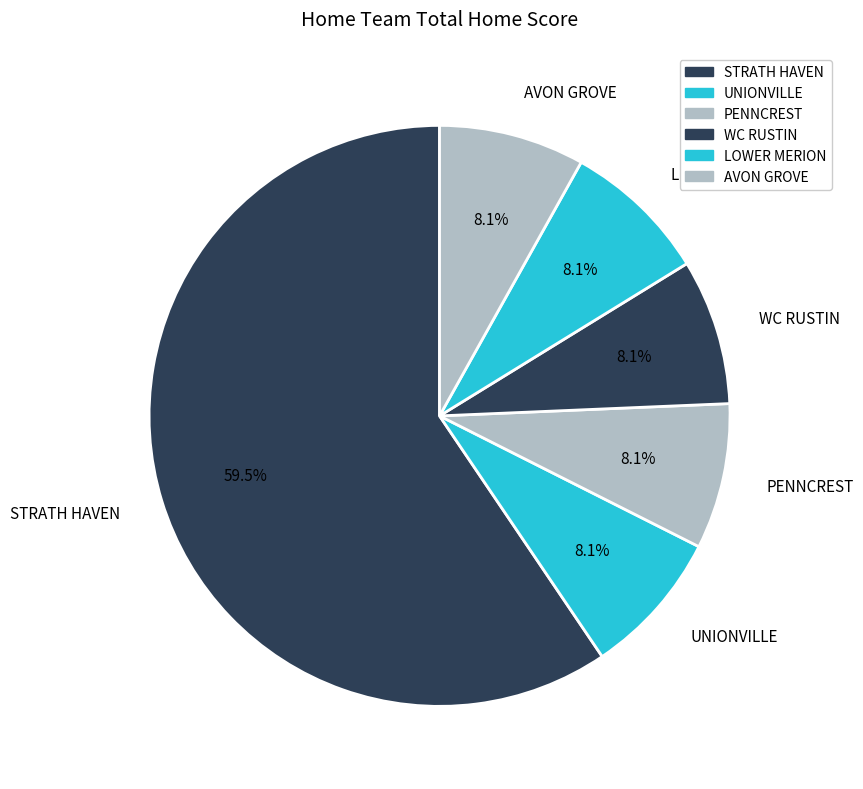

How many slices are in this pie chart?

6